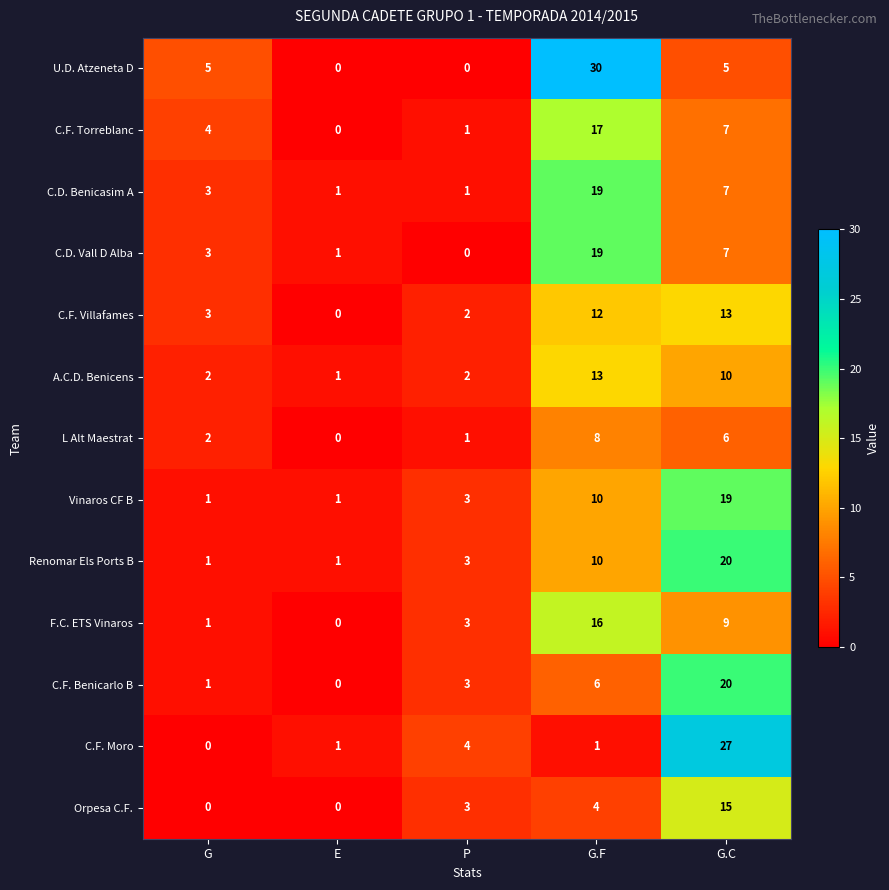

Read the C.F. Benicarlo B value at G.C.

20